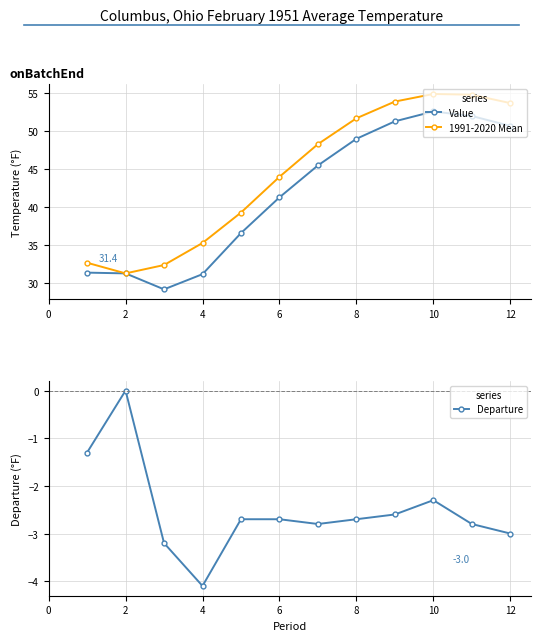

True or false: Departure has more than 0 interior local peaks.

True